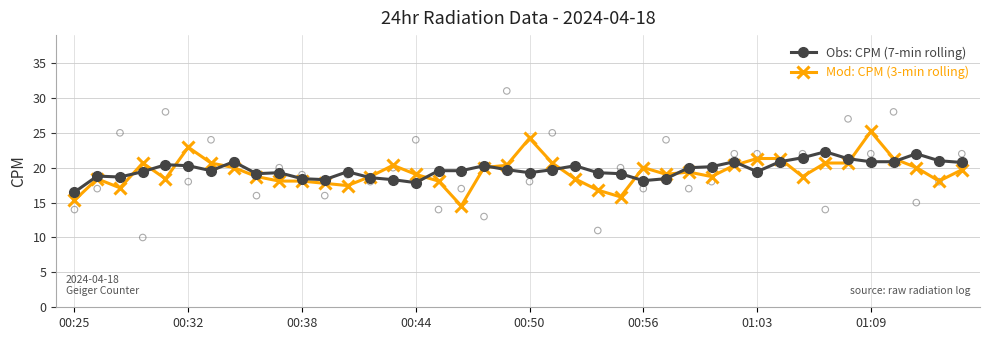

Which series reaches the maximum Y coordinate?

Mod: CPM (3-min rolling)